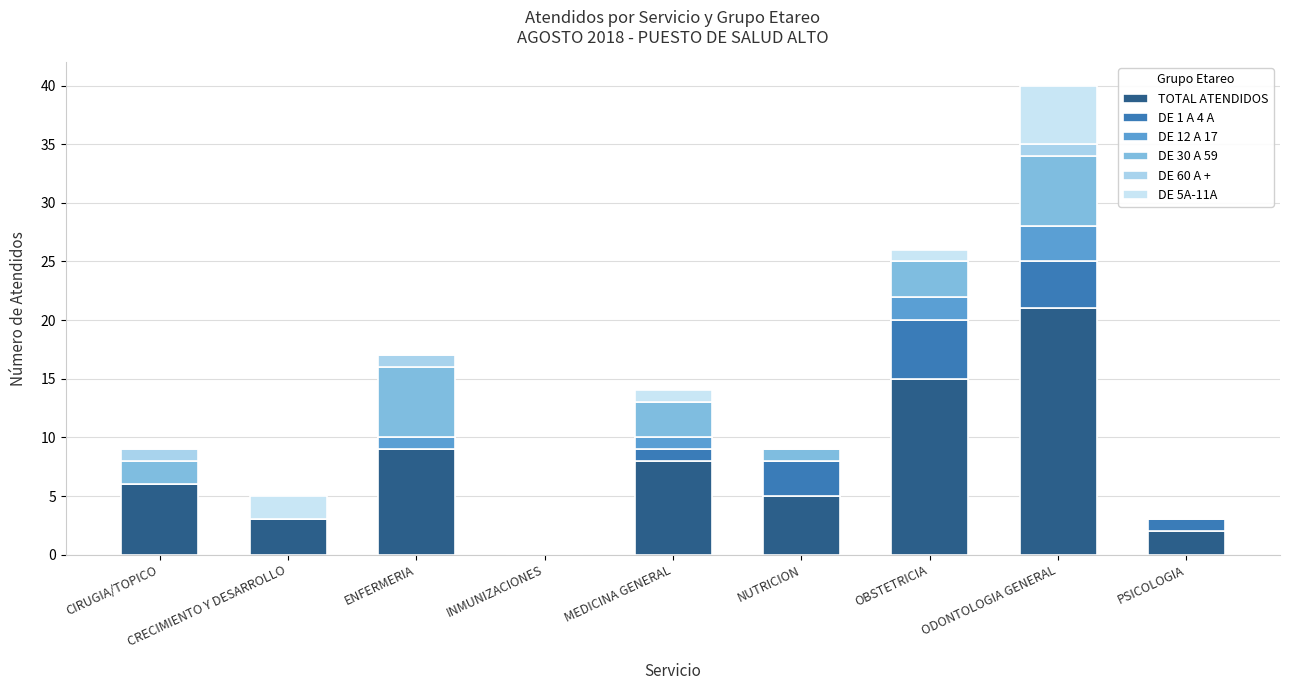

Does the chart contain stacked bars?

Yes